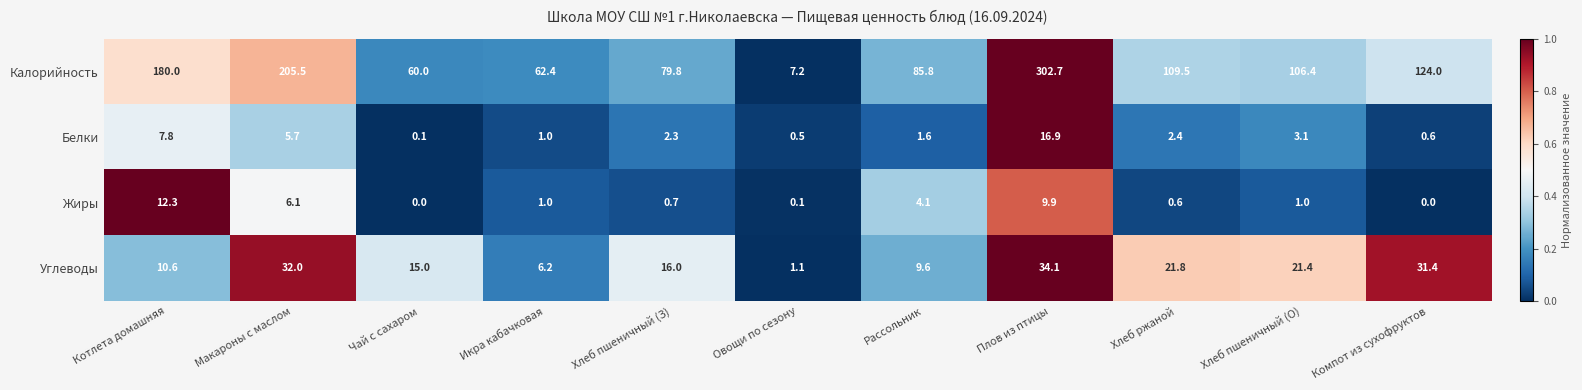

What is the greatest value displayed?

302.7